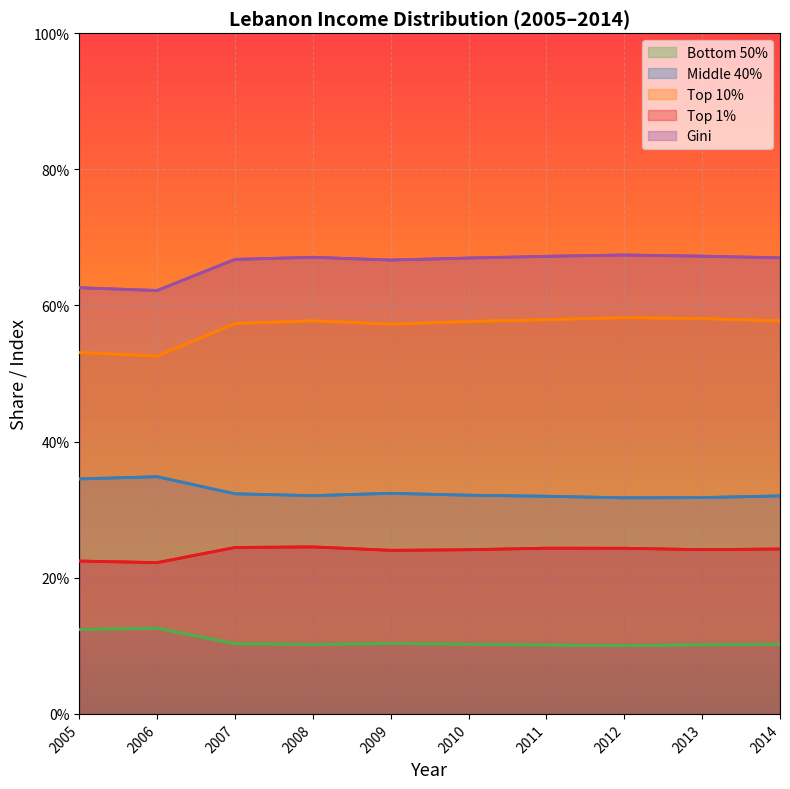

What value does the Gini series have at 2006?

0.6